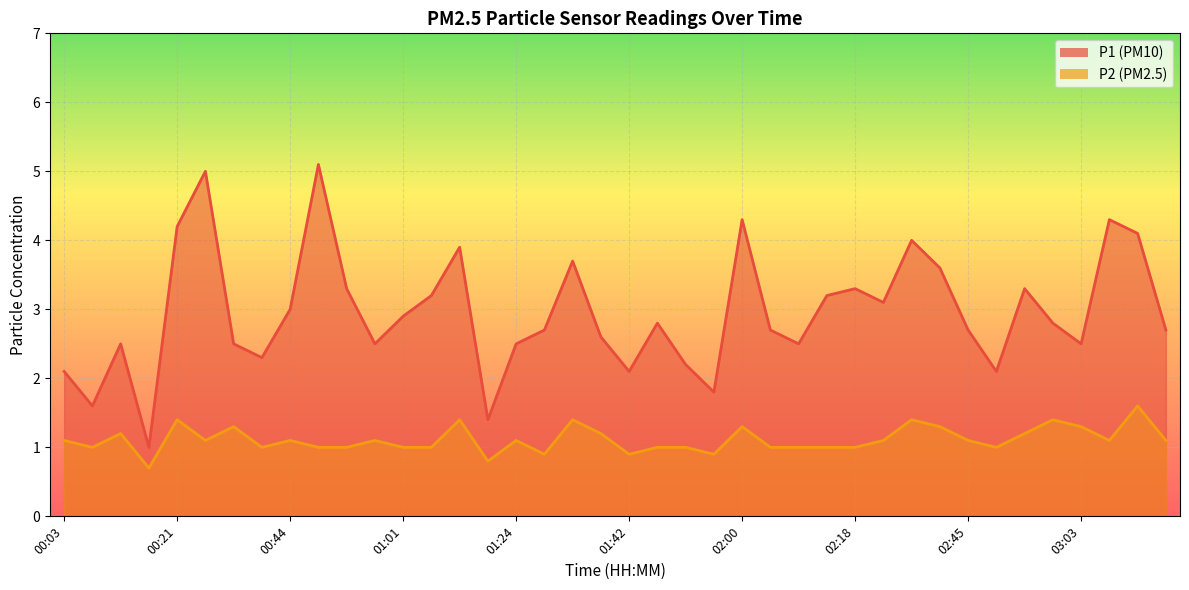

At how many categories does at least one series exceed 1?

39